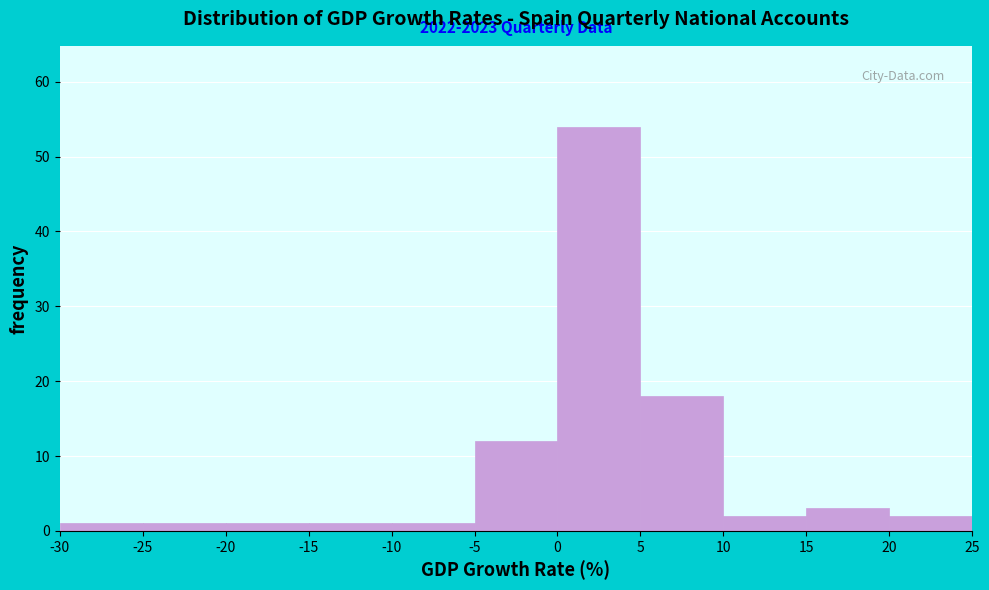

Over which range of the x-axis is the bar tallest?

0 to 5